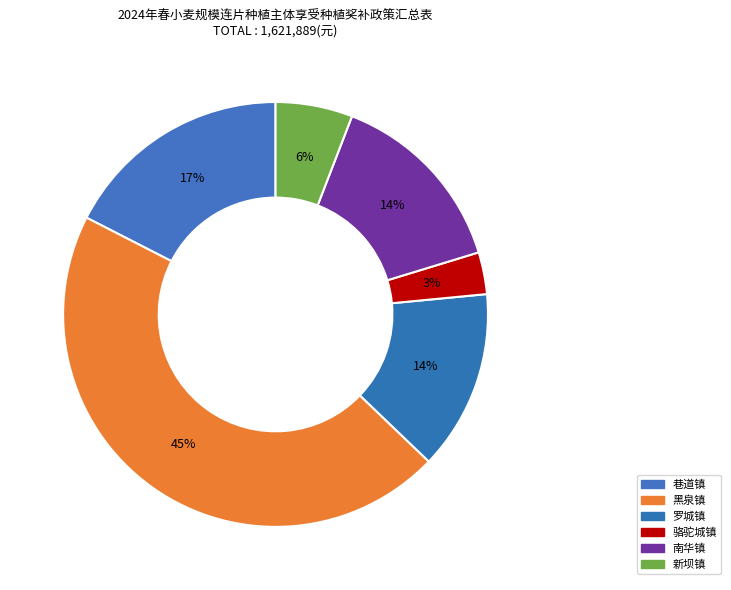

What percentage do 骆驼城镇 and 黑泉镇 together represent?

48.5%